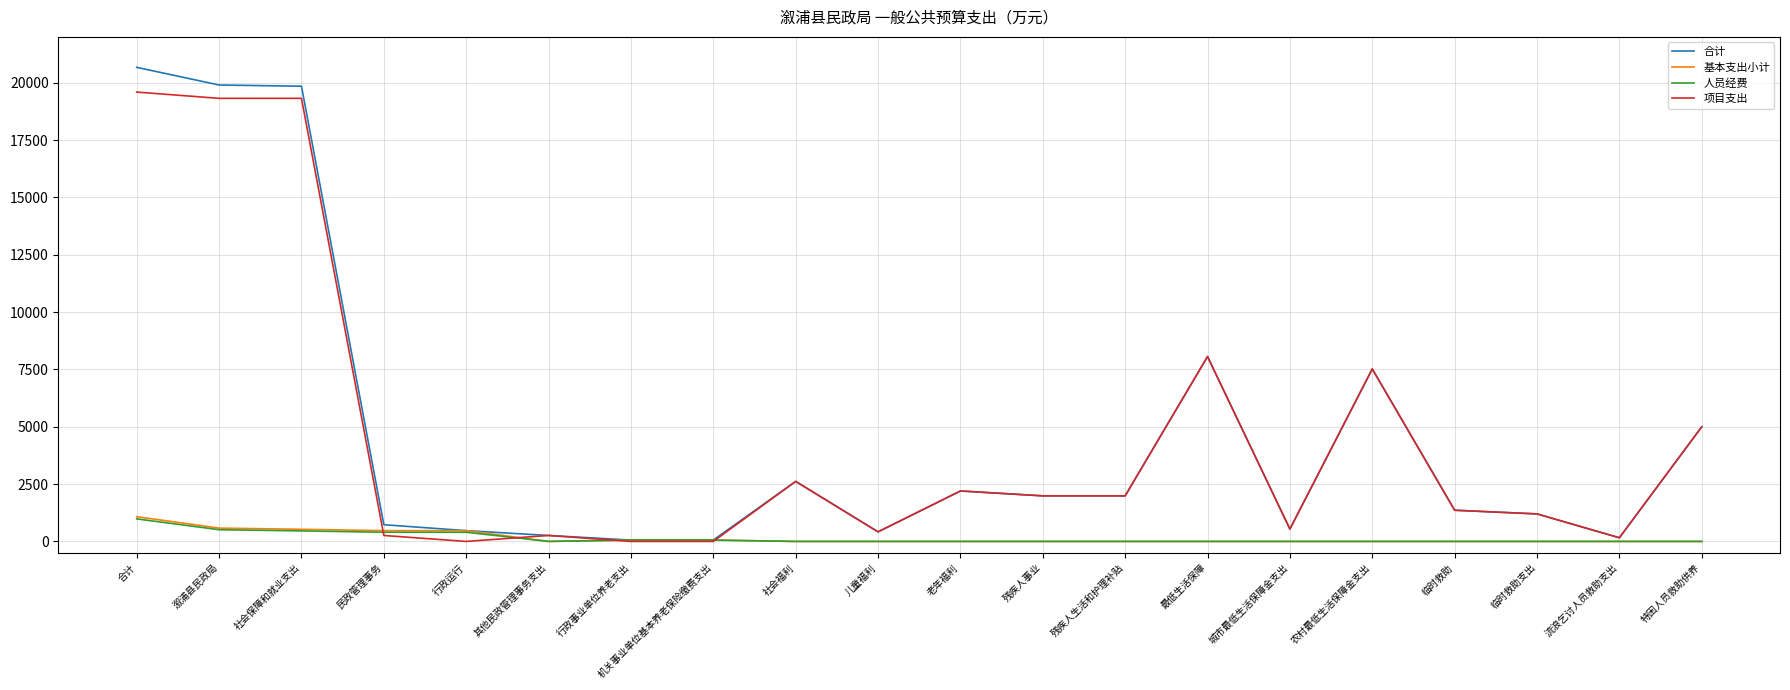

What is the spread (max minus min) of values at 社会保障和就业支出?

19390.3